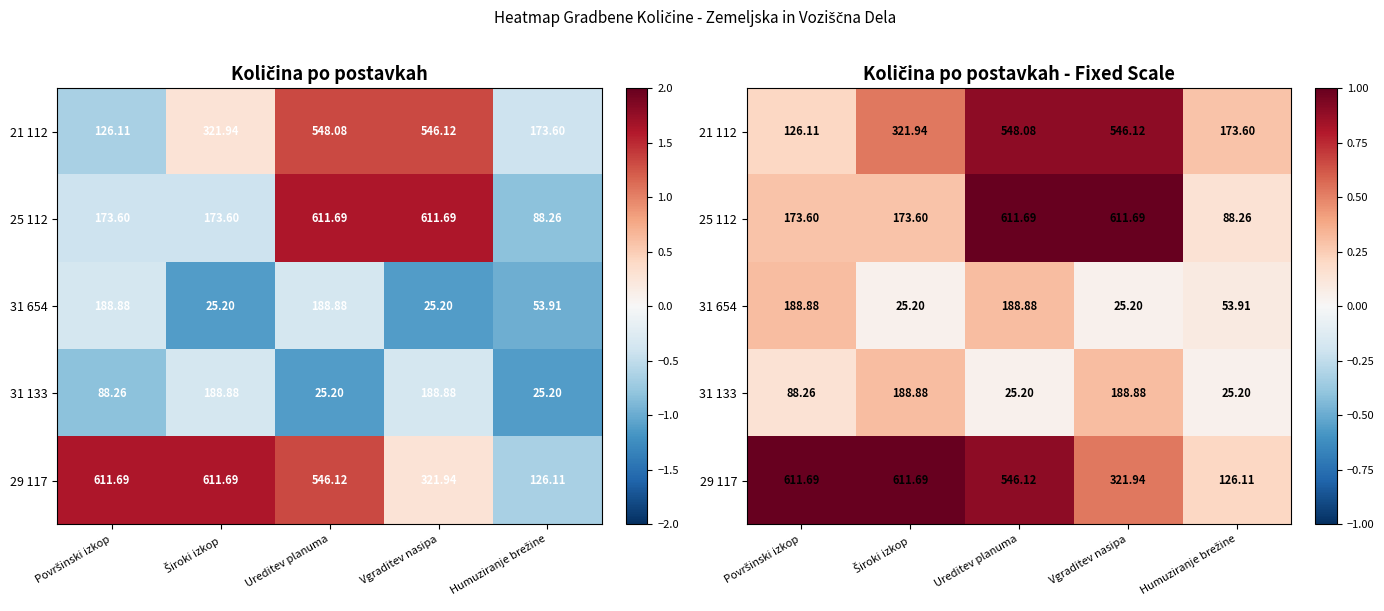

The 31 654 series shows 0.1 at Humuziranje brežine. True or false?

False